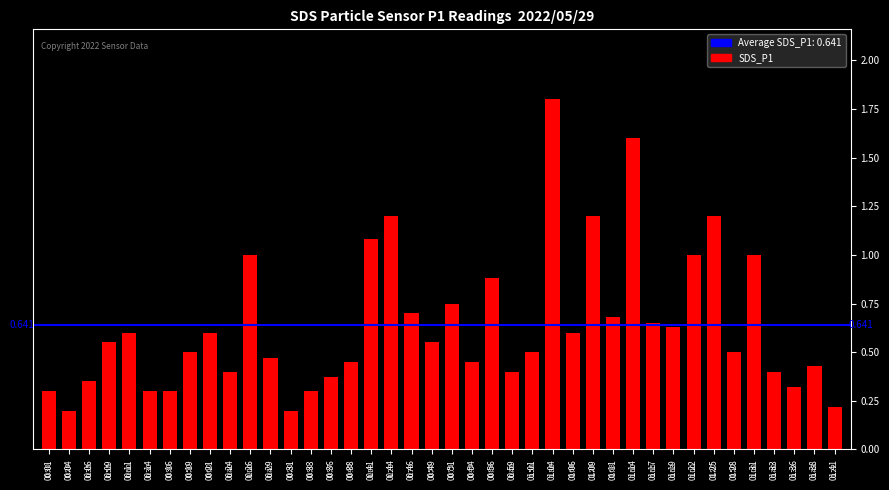

List the labels in order of value, smallest first.

00:04, 00:31, 01:41, 00:01, 00:14, 00:16, 00:33, 01:36, 00:06, 00:36, 00:24, 00:59, 01:33, 01:38, 00:38, 00:54, 00:29, 00:19, 01:01, 01:28, 00:09, 00:49, 00:11, 00:21, 01:06, 01:19, 01:17, 01:11, 00:46, 00:51, 00:56, 00:26, 01:22, 01:31, 00:41, 00:44, 01:09, 01:25, 01:14, 01:04